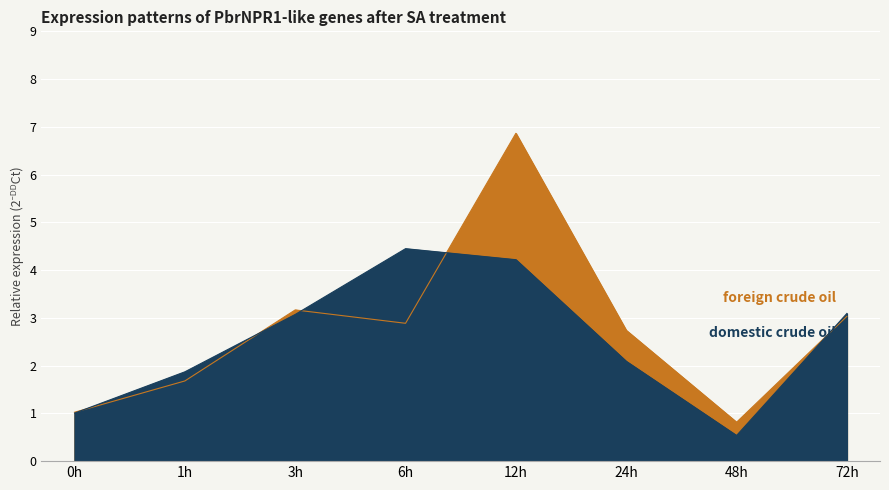

At how many categories does at least one series exceed 2?

5